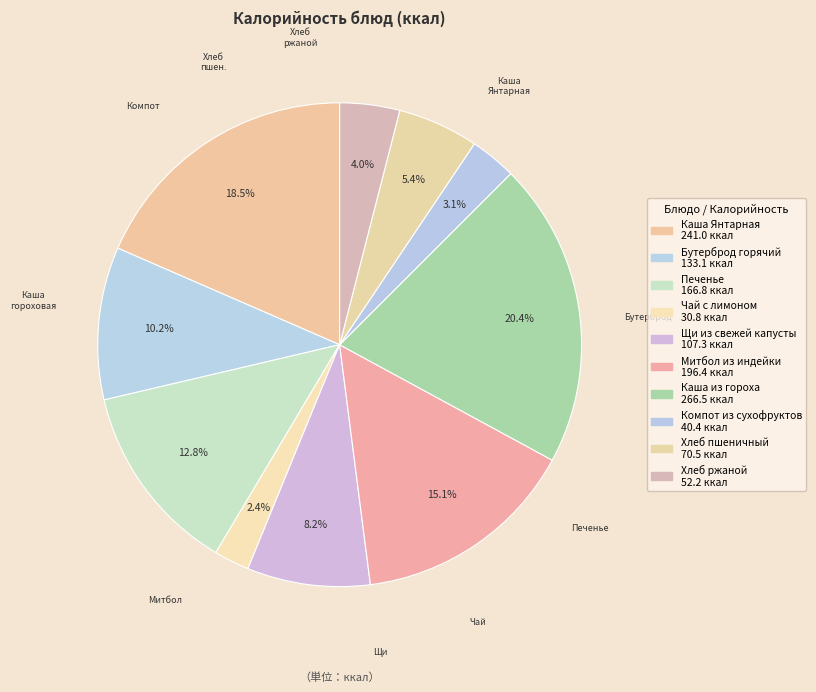

Count the number of slices in the pie.

10